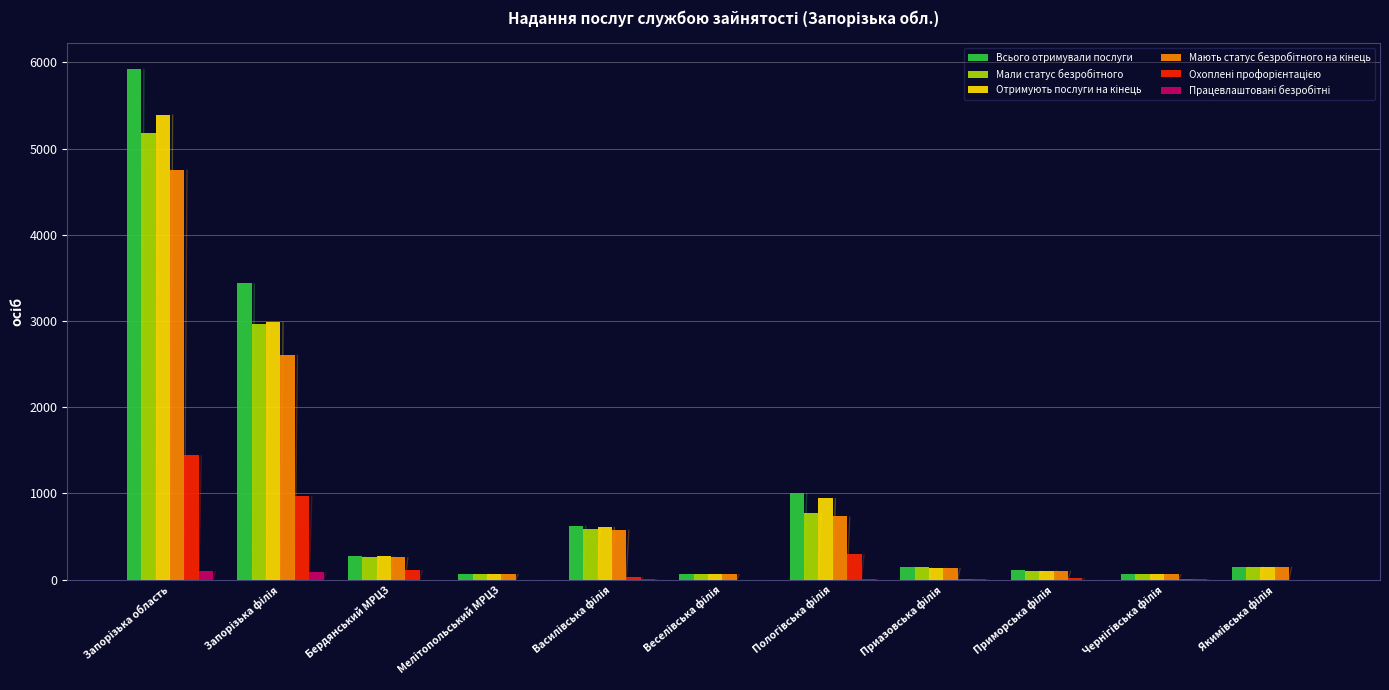

What is the total value across all series at Пологівська філія?

3766